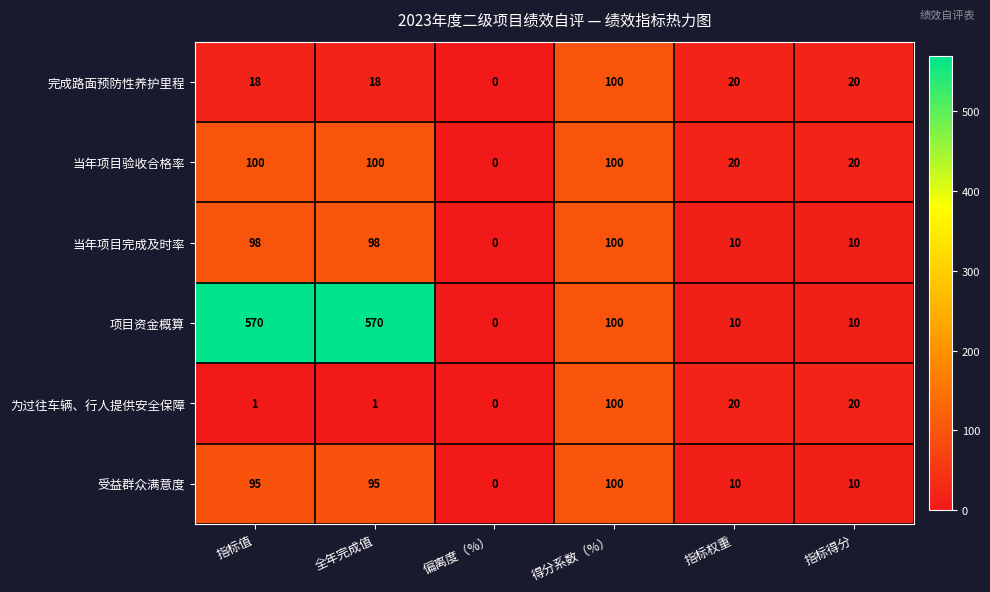

What is the maximum value for 当年项目验收合格率?

100